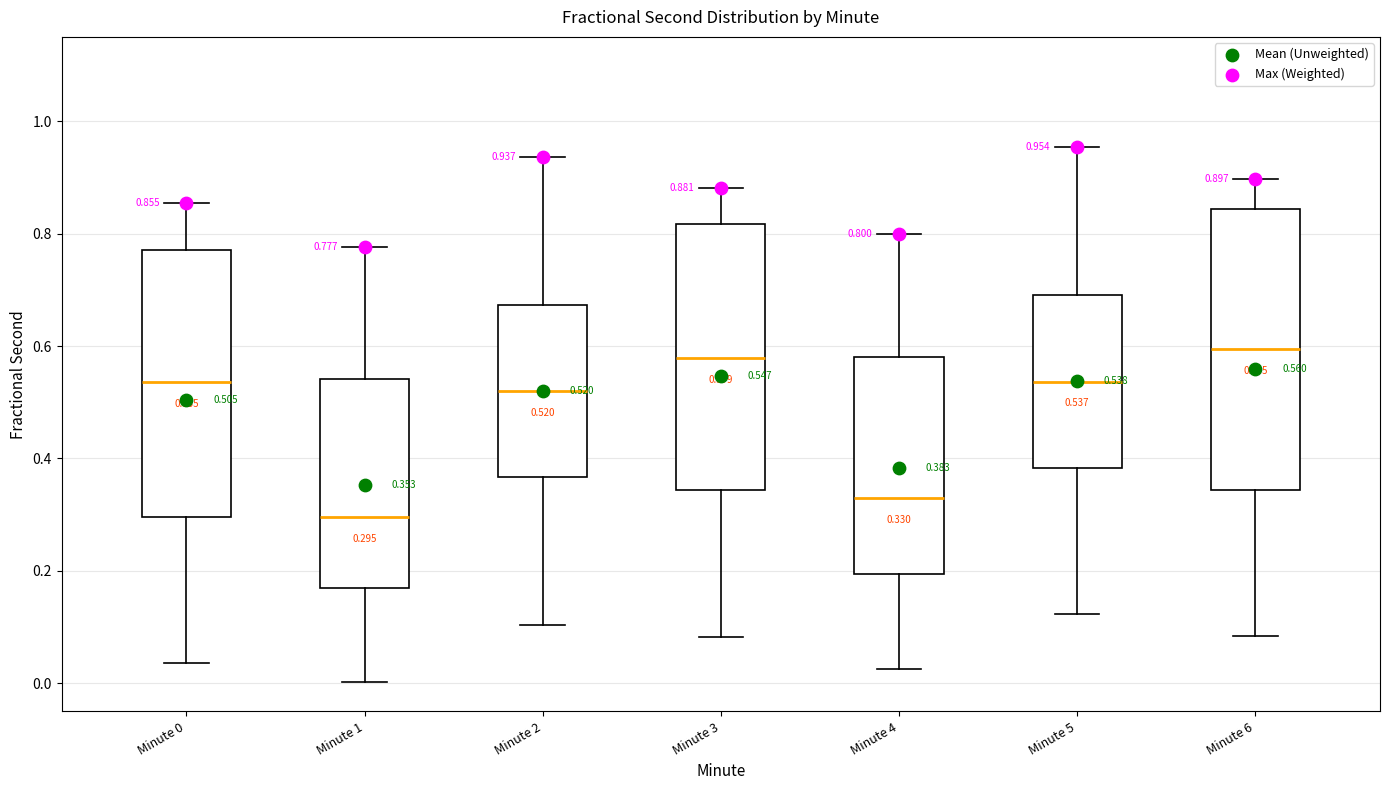

Comparing the boxes themselves (not the whiskers), which one is the tallest?

Minute 6